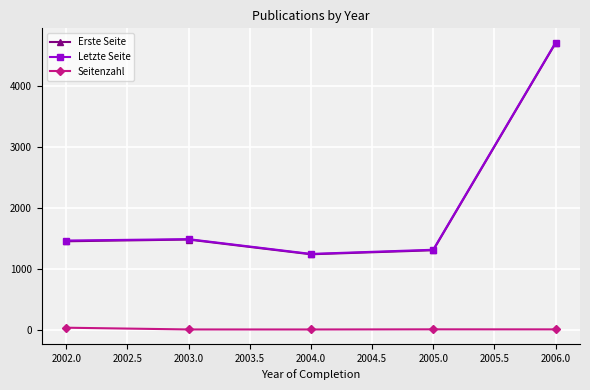

What is the value of the Letzte Seite point at the 3rd from the left?

1245.0